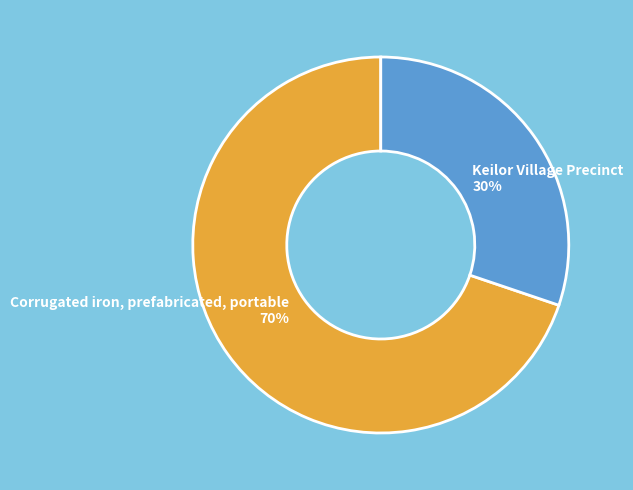

Is the sum of Keilor Village Precinct and Corrugated iron, prefabricated, portable greater than half?

Yes